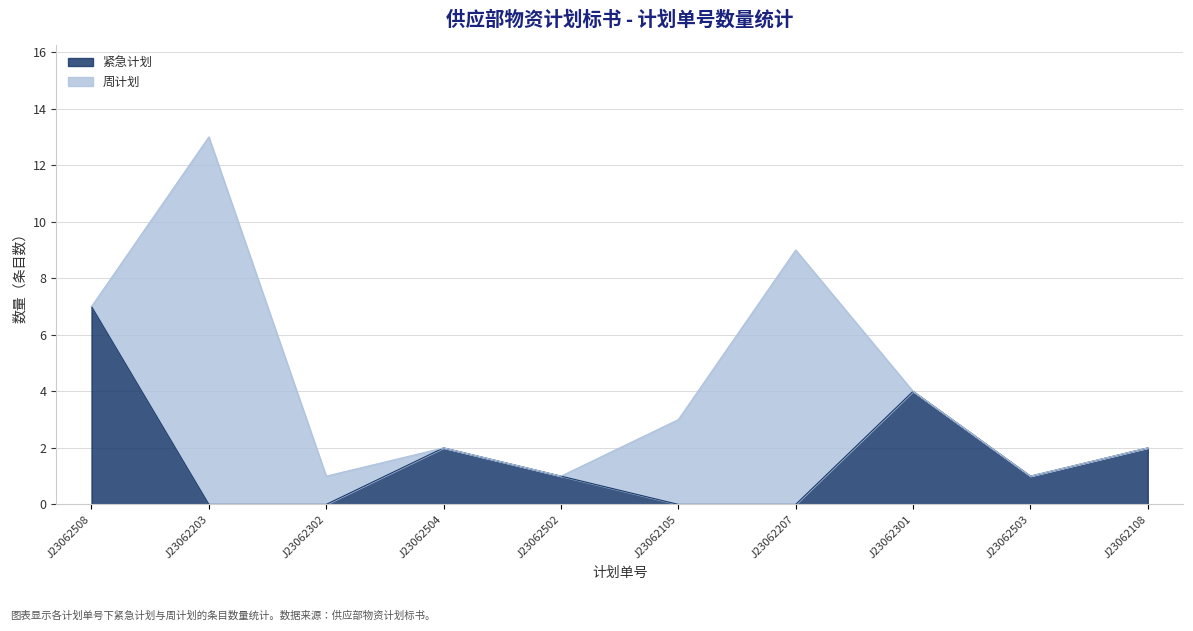

Is it true that the value at J23062105 is 0?

True